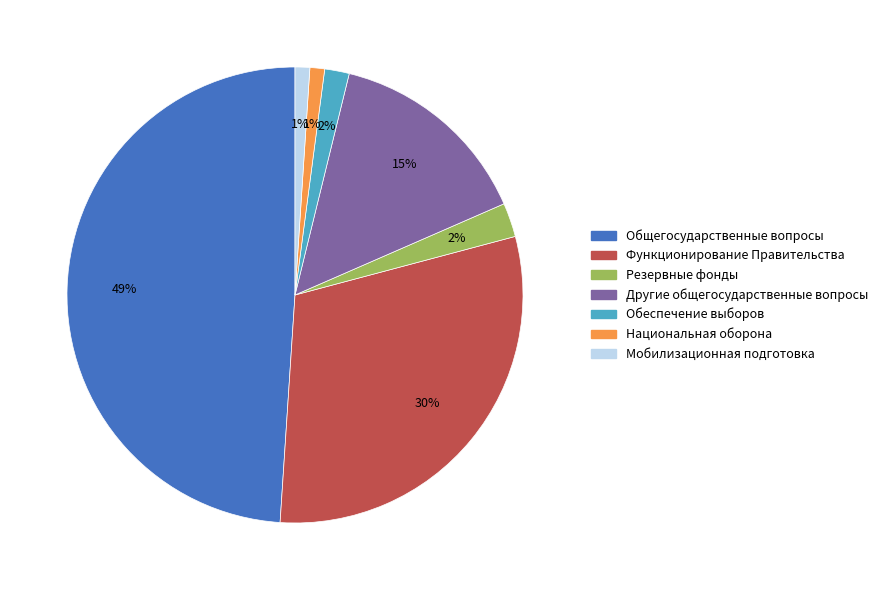

Does any single category account for the majority?

No